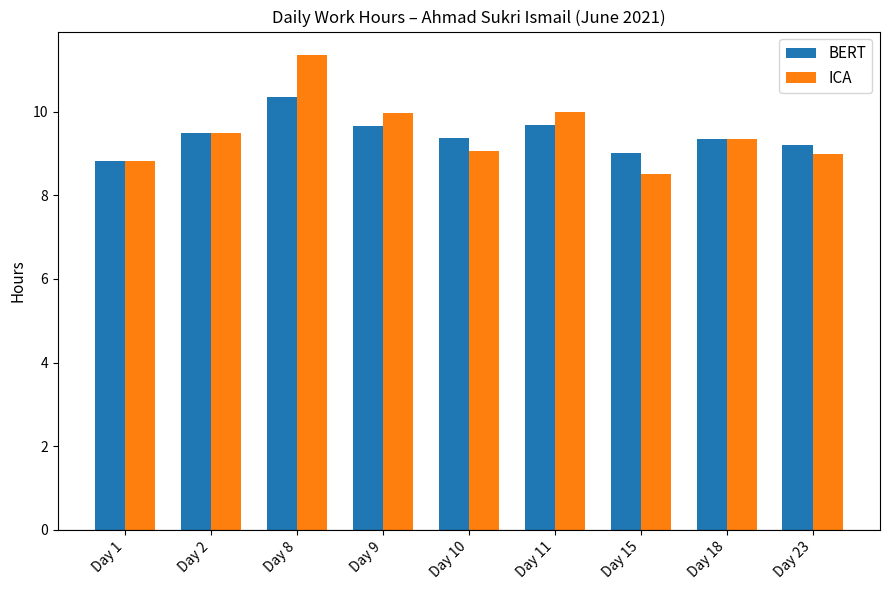

What is the sum of the ICA values at Day 8 and Day 10?

20.4